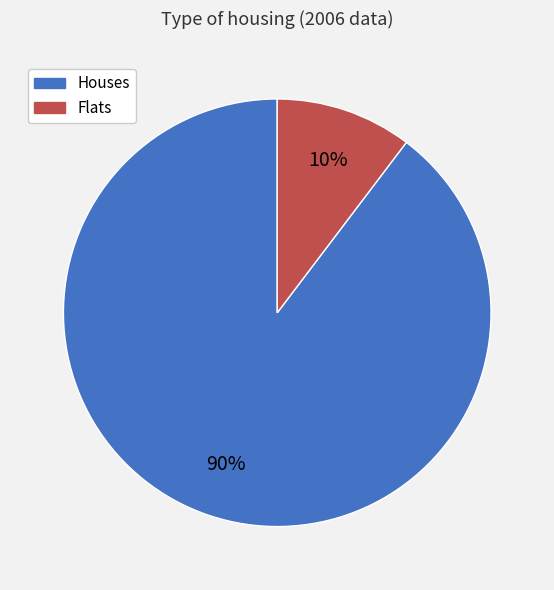

Does any single category account for the majority?

Yes